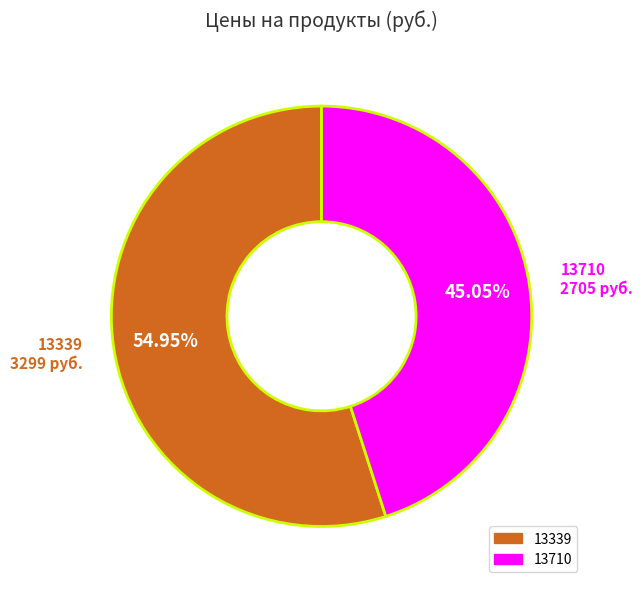

Rank the categories by value from lowest to highest.

13710, 13339